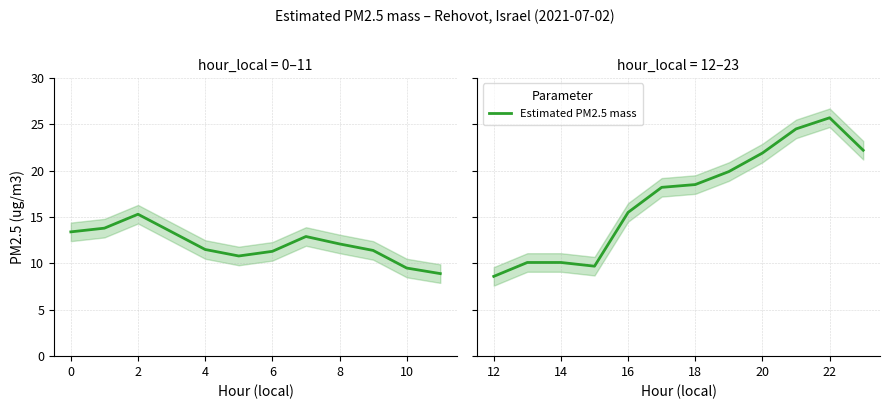

How many points are lower than both their immediate neighbors (excluding endpoints)?

1